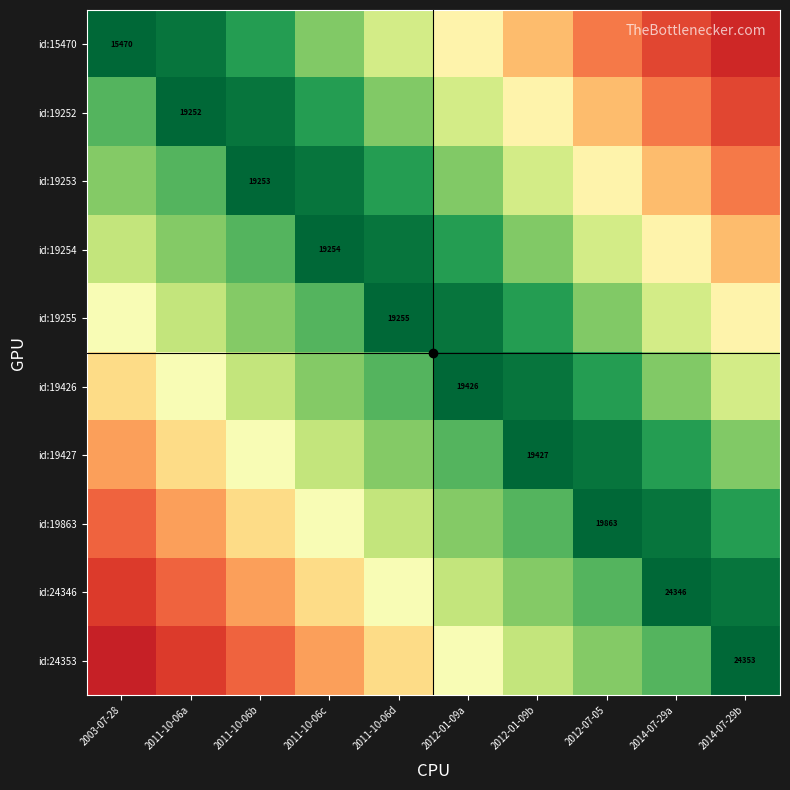

The id:19426 series shows 0.3 at 2011-10-06a. True or false?

False